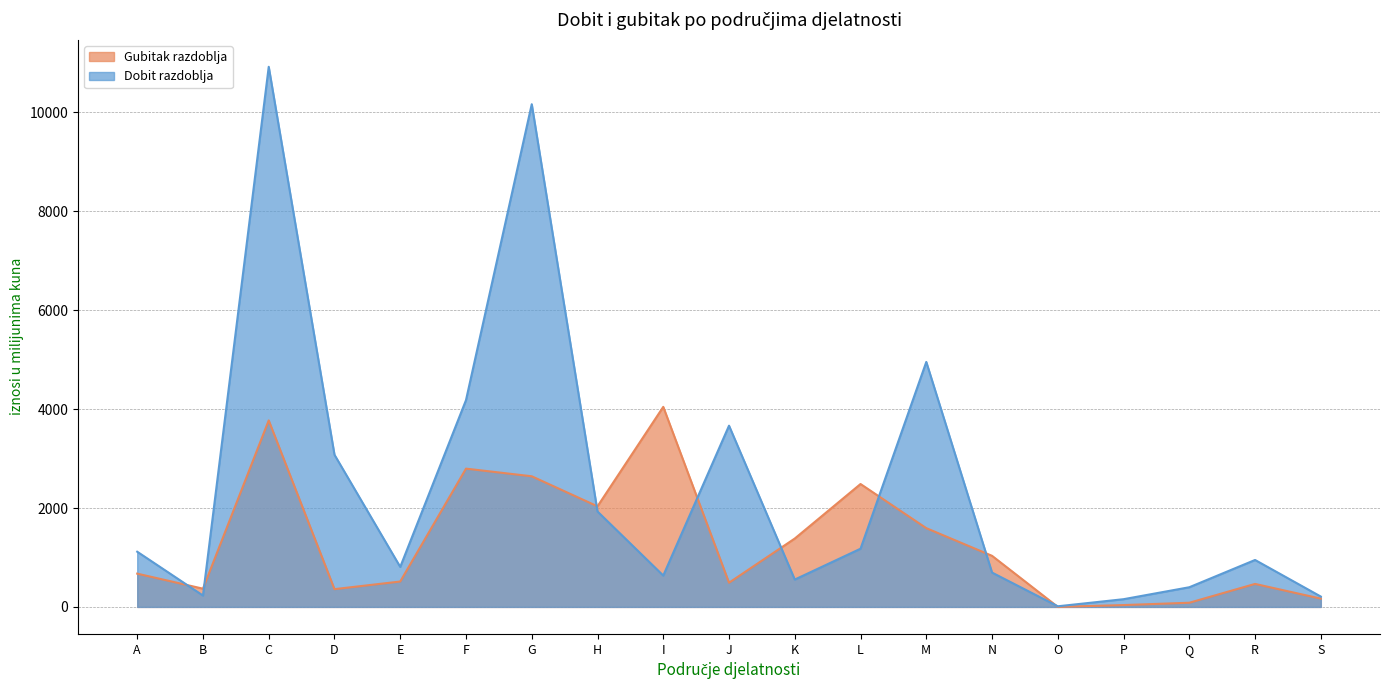

Is it true that Gubitak razdoblja equals 223.9 at S?

False